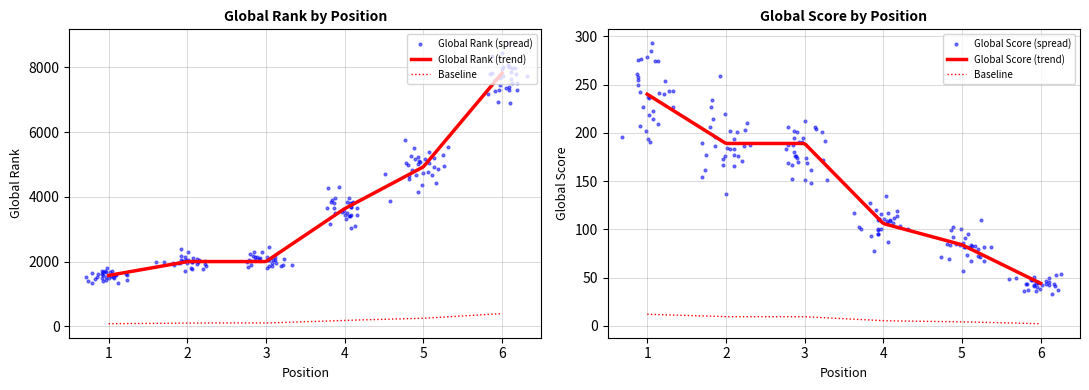

Which series has the largest total across all categories?

Global Rank